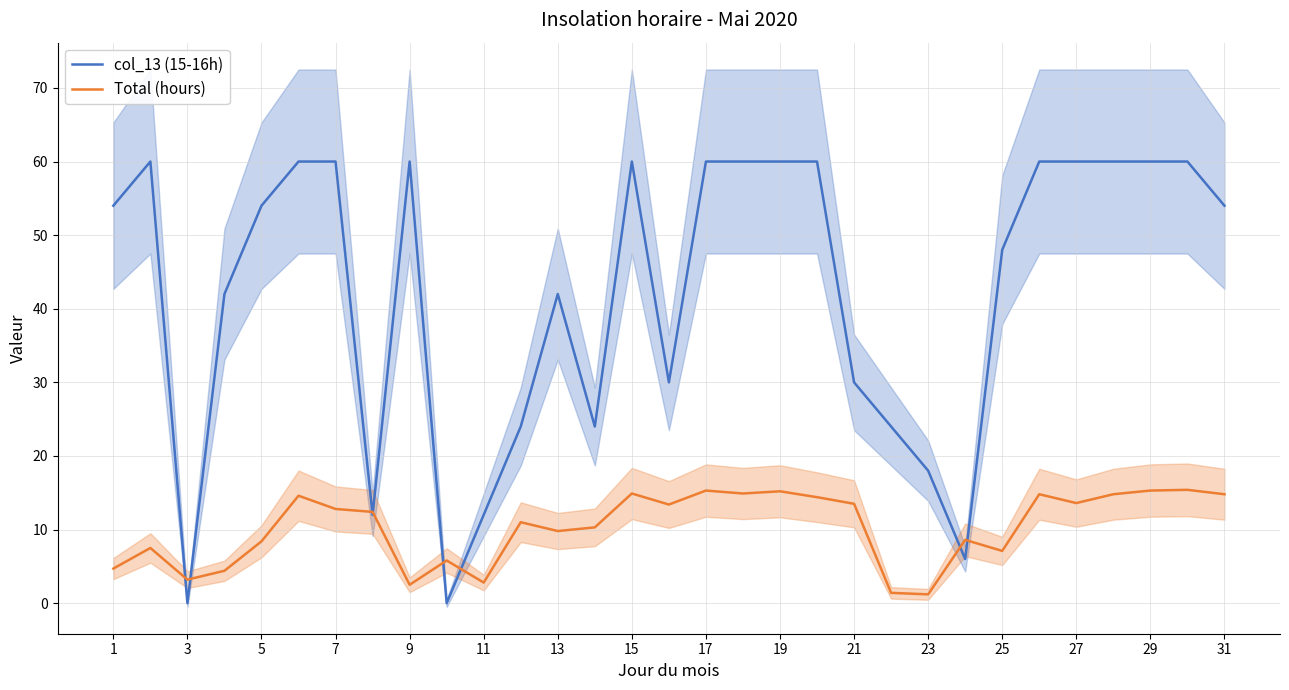

How many data points in col_13 (15-16h) are less than 54?

14